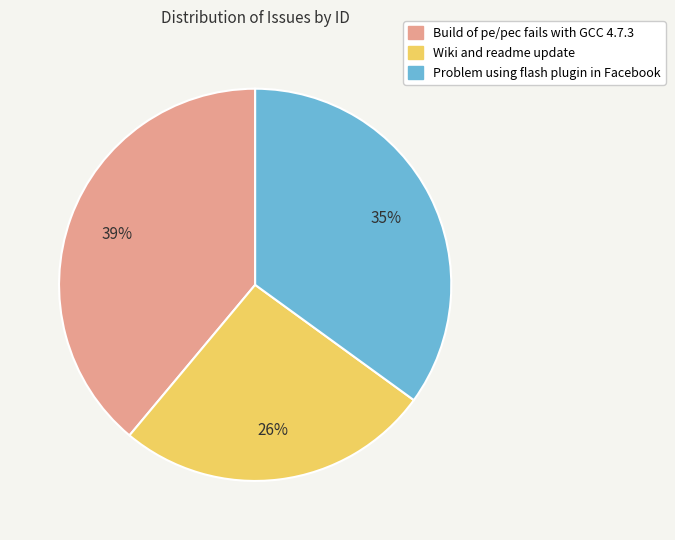

To the nearest percent, what is the difference between the Problem using flash plugin in Facebook and Build of pe/pec fails with GCC 4.7.3 slice percentages?

4%